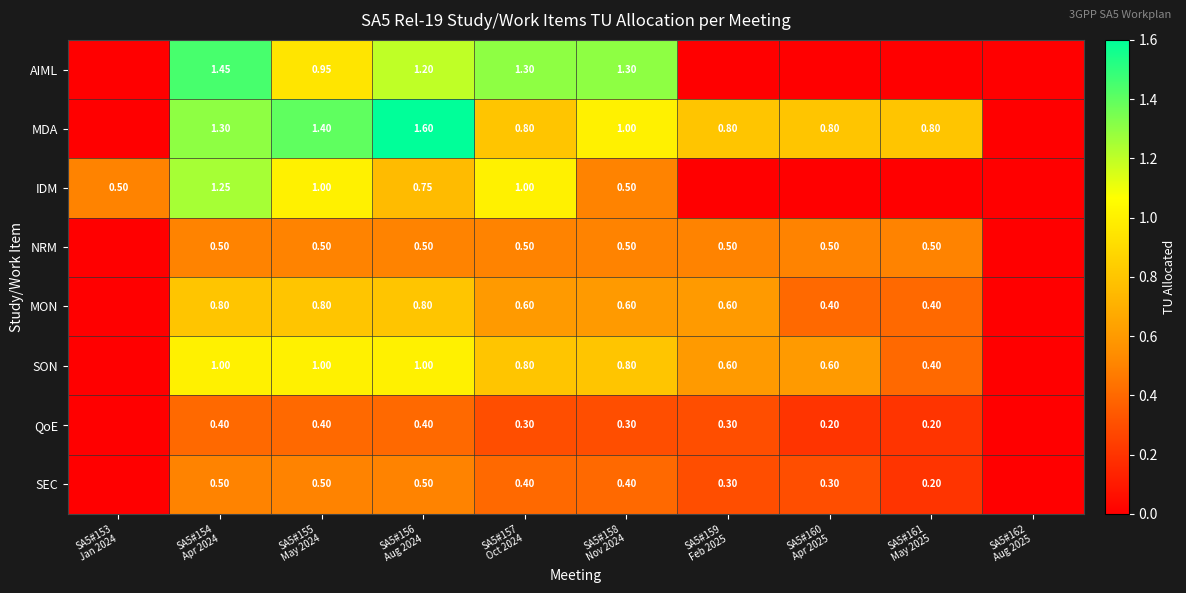

The AIML series shows 0.0 at SA5#160 Apr 2025. True or false?

True